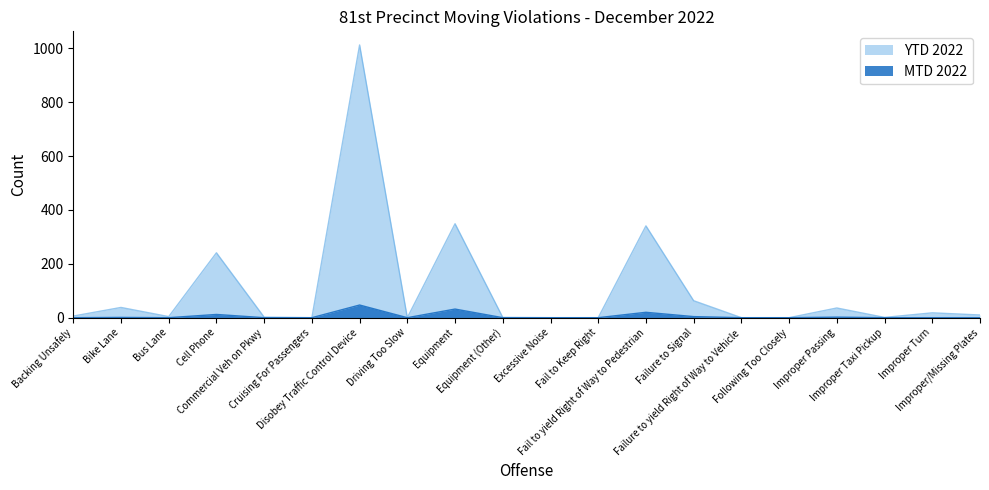

Does the chart display data point markers on the line(s)?

No